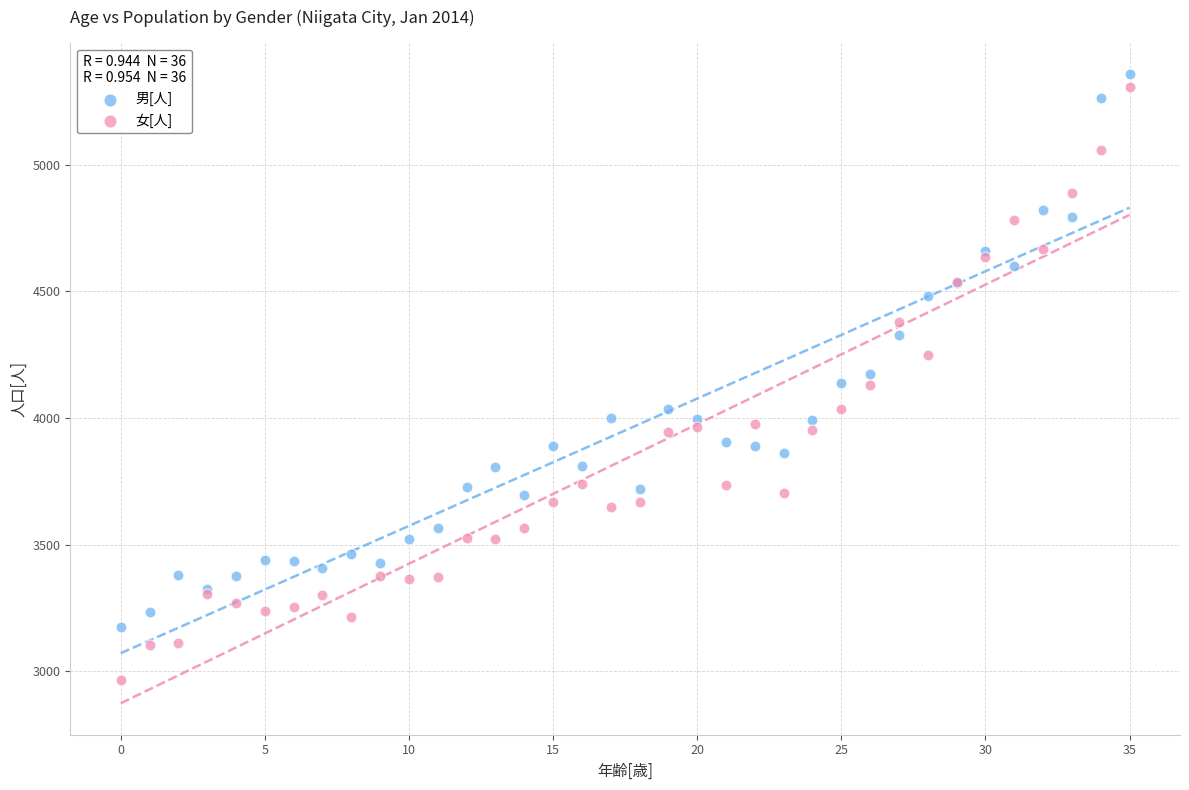

Which series contains the lowest Y value?

女[人]